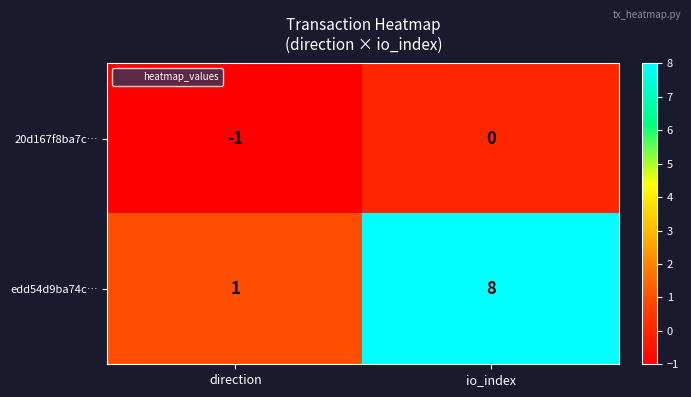

Is it true that edd54d9ba74c… equals 8 at io_index?

True